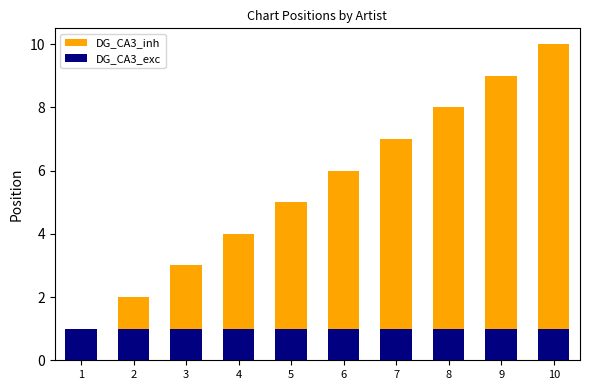

Reading right to left, list all the values displayed in this chart.

DG_CA3_inh: 10	9	8	7	6	5	4	3	2	1
DG_CA3_exc: 1	1	1	1	1	1	1	1	1	1